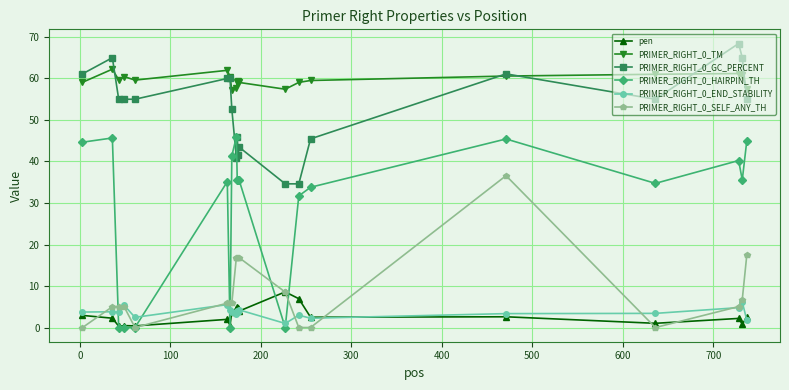

After their last crossing, which series has the higher values: PRIMER_RIGHT_0_SELF_ANY_TH or PRIMER_RIGHT_0_HAIRPIN_TH?

PRIMER_RIGHT_0_HAIRPIN_TH